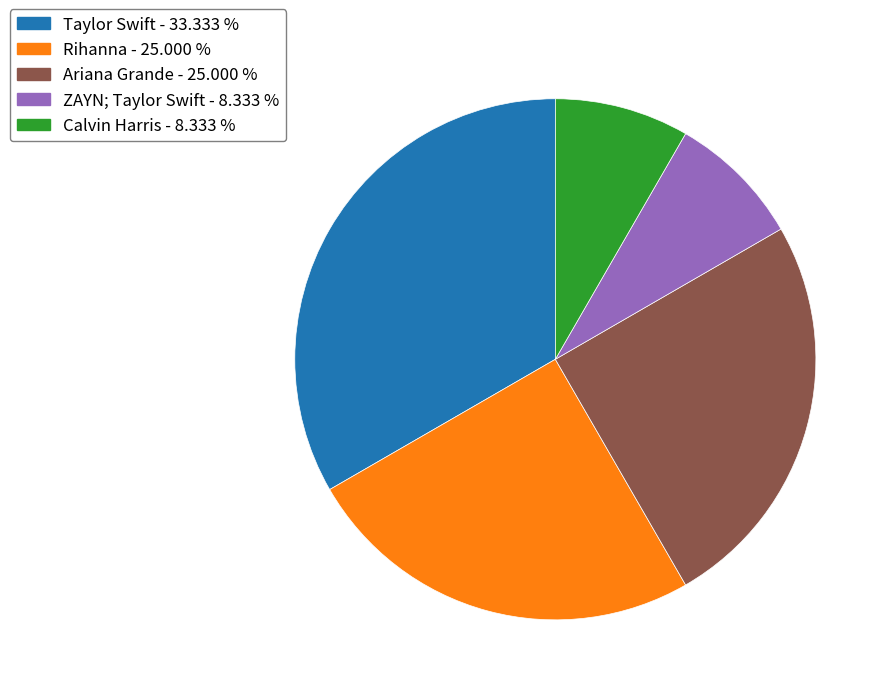

Which category has the biggest portion of the pie?

Taylor Swift